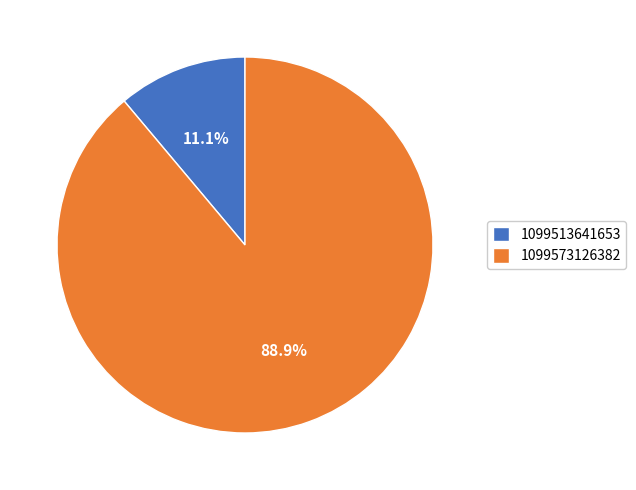

What is the ratio of the value at 1099513641653 to the value at 1099573126382?

0.1